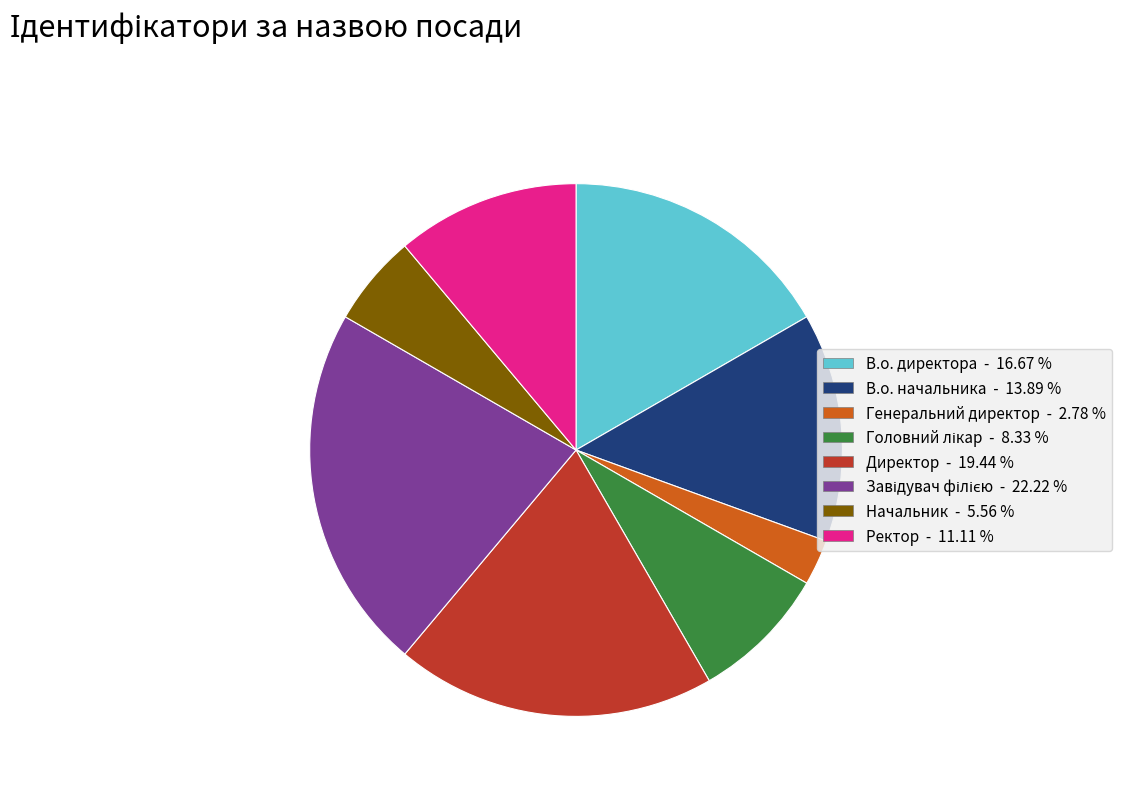

Combined, do Начальник and Генеральний директор account for over 50%?

No